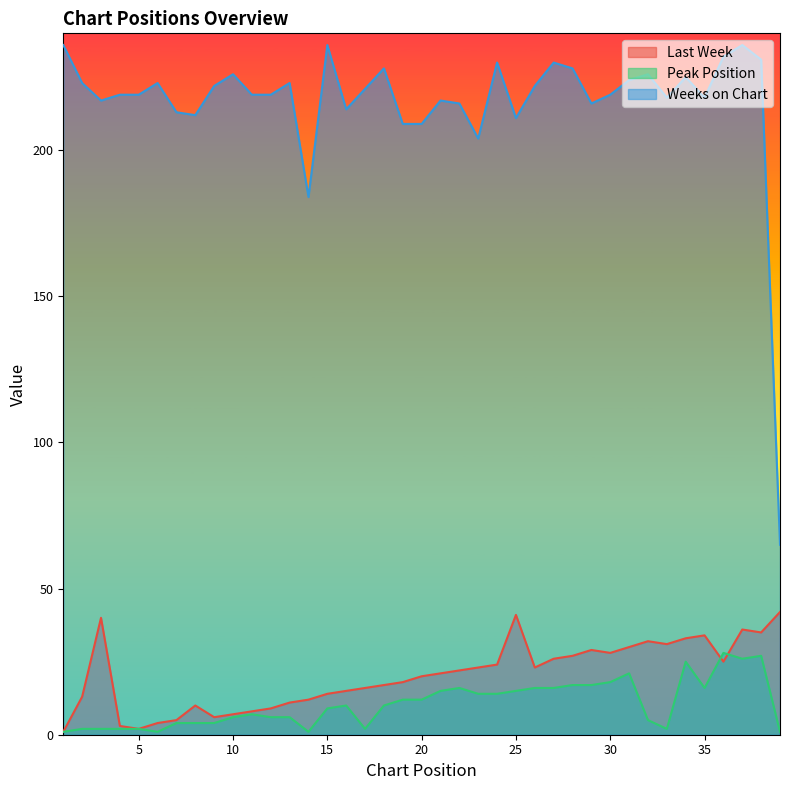

Which category has the lowest value in the Weeks on Chart series?

39